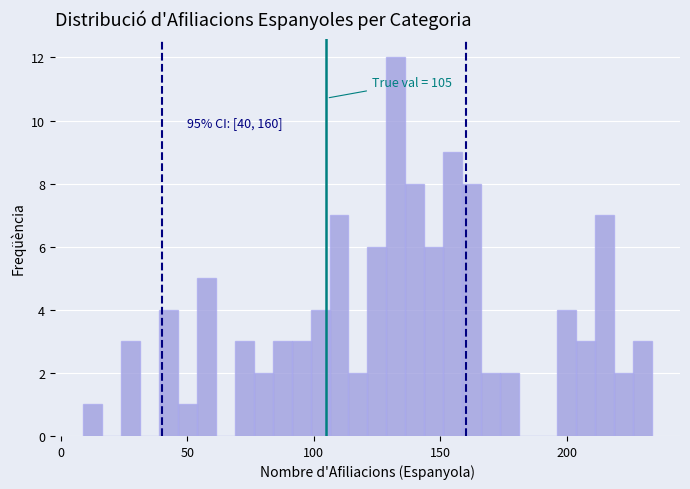

Around what value on the x-axis is the tallest bar? Give the approximate position of its centre, as read against the axis.

130